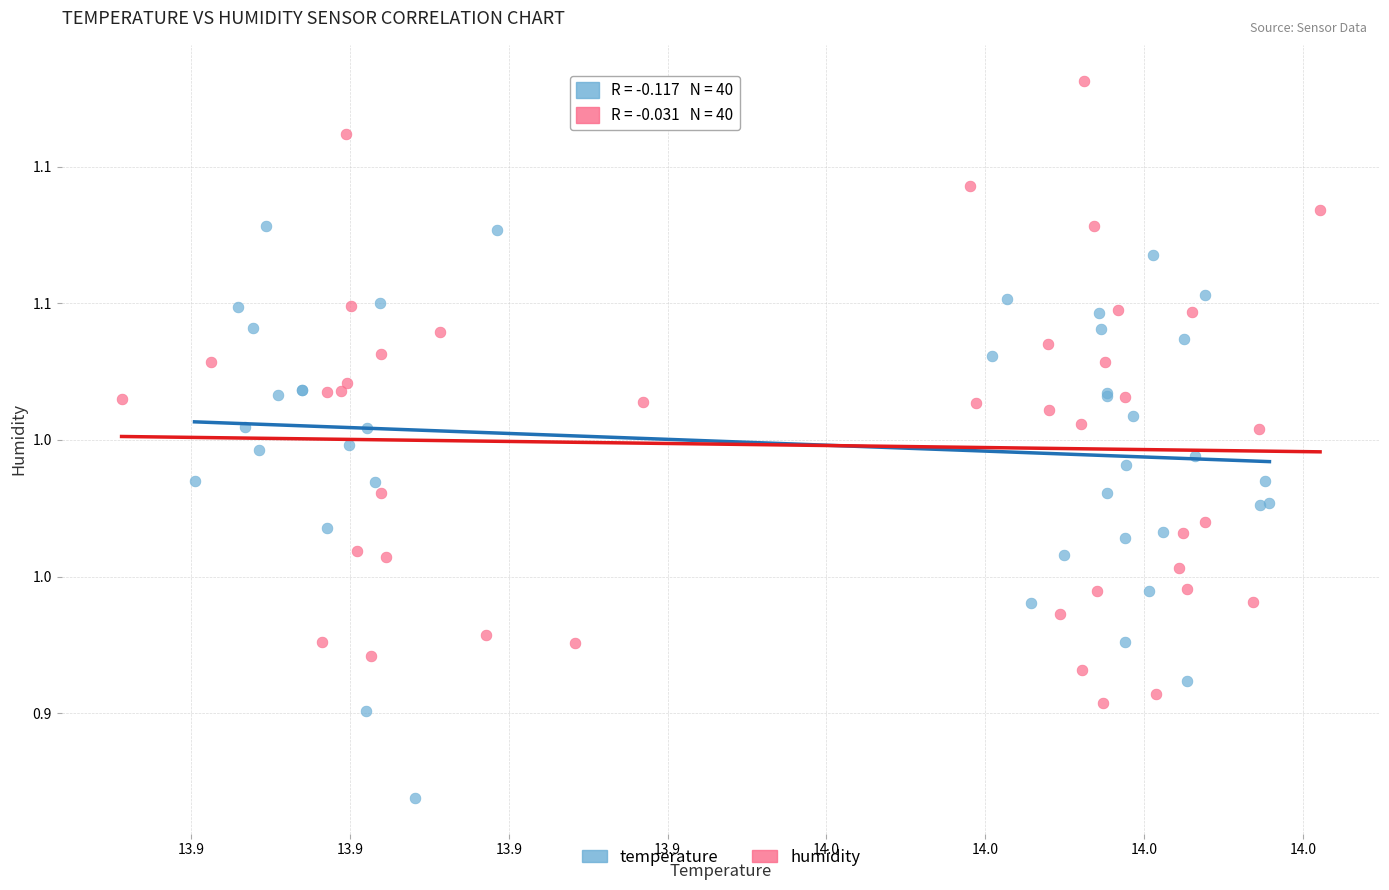

Which series has the largest Y range (max minus min)?

humidity